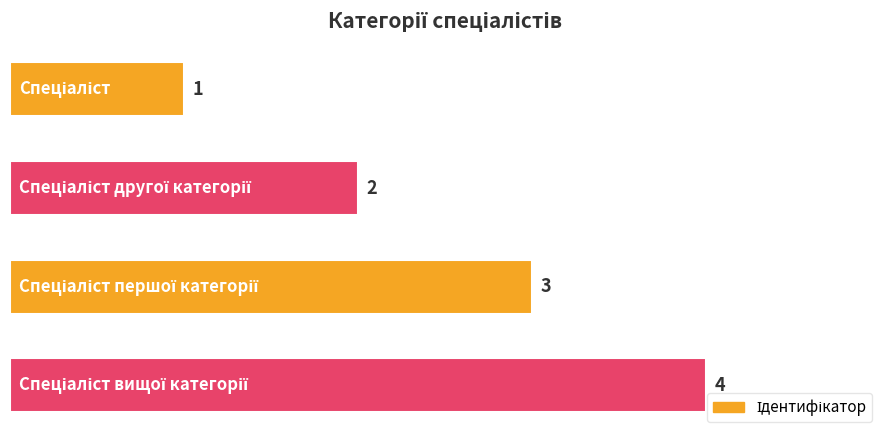

What is the greatest value displayed?

4